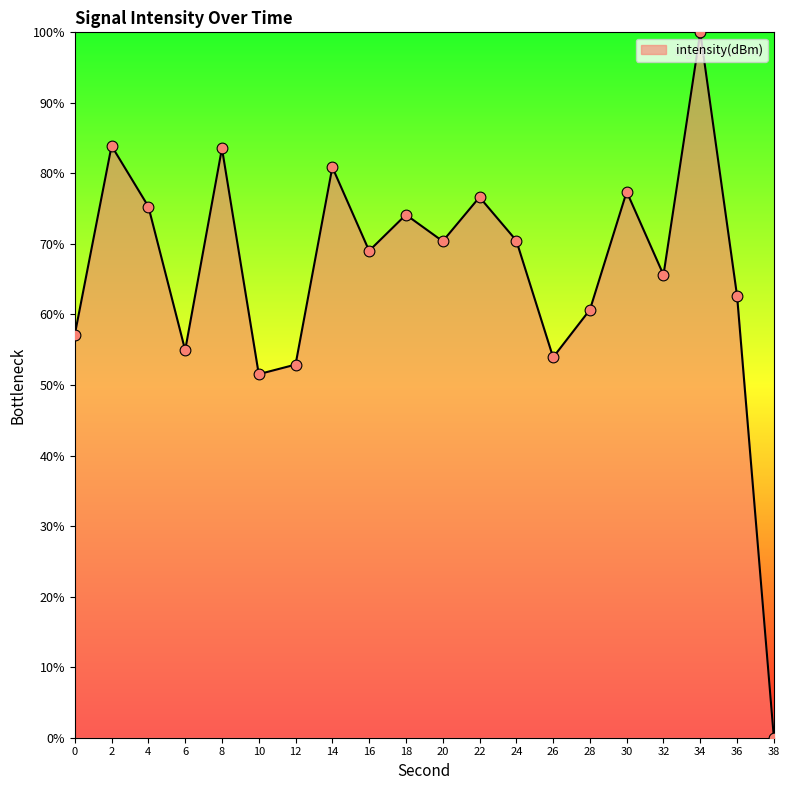

What is the ratio of the value at 4 to the value at 32?

1.1